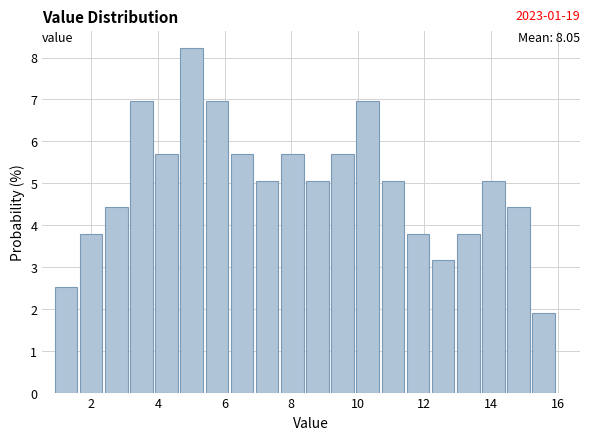

Read against the x-axis, roughly where is the centre of the tallest bar?

5.0